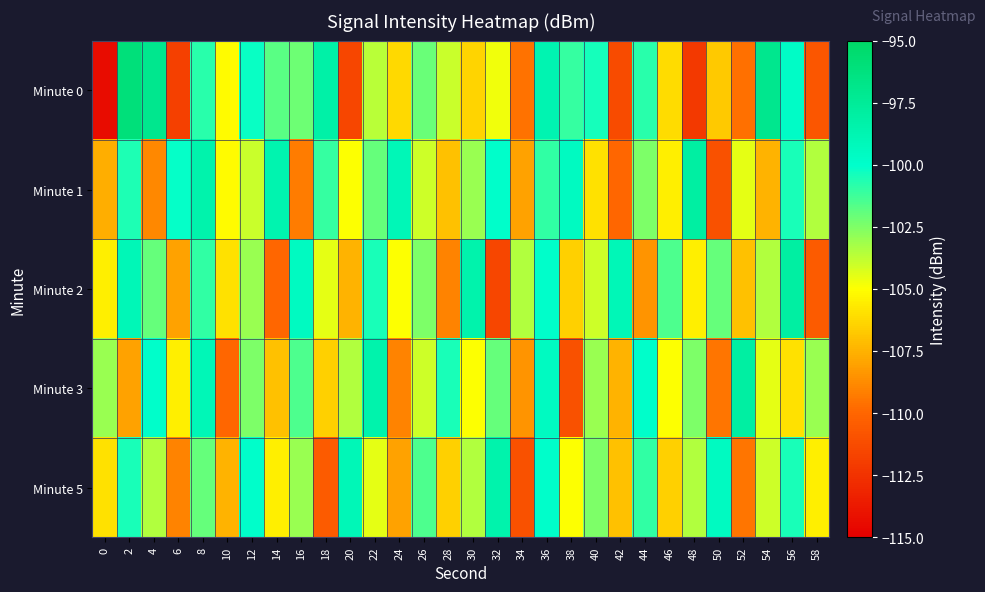

Which has a higher value, 56 or 2?

2